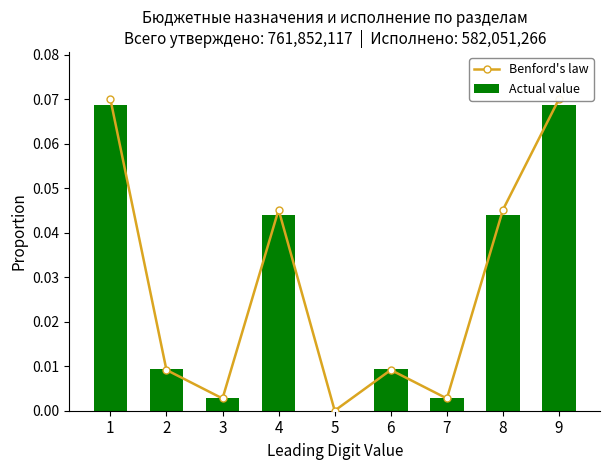

Are the bars horizontal?

No